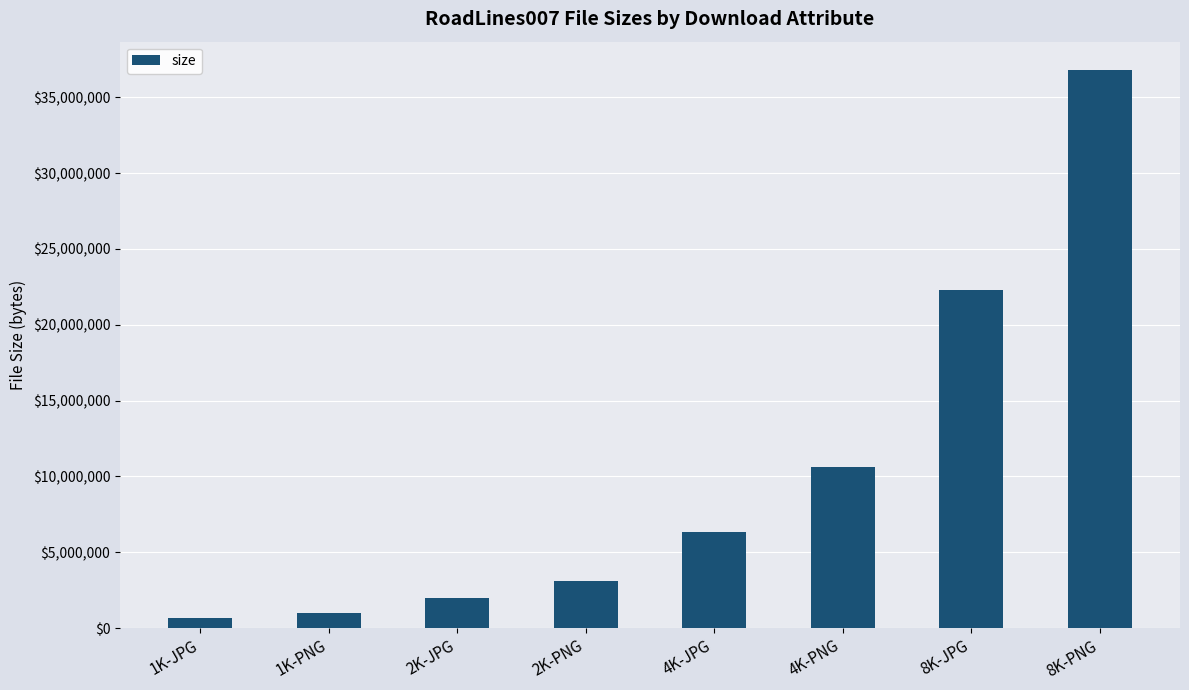

Which category has the highest value across all series?

8K-PNG